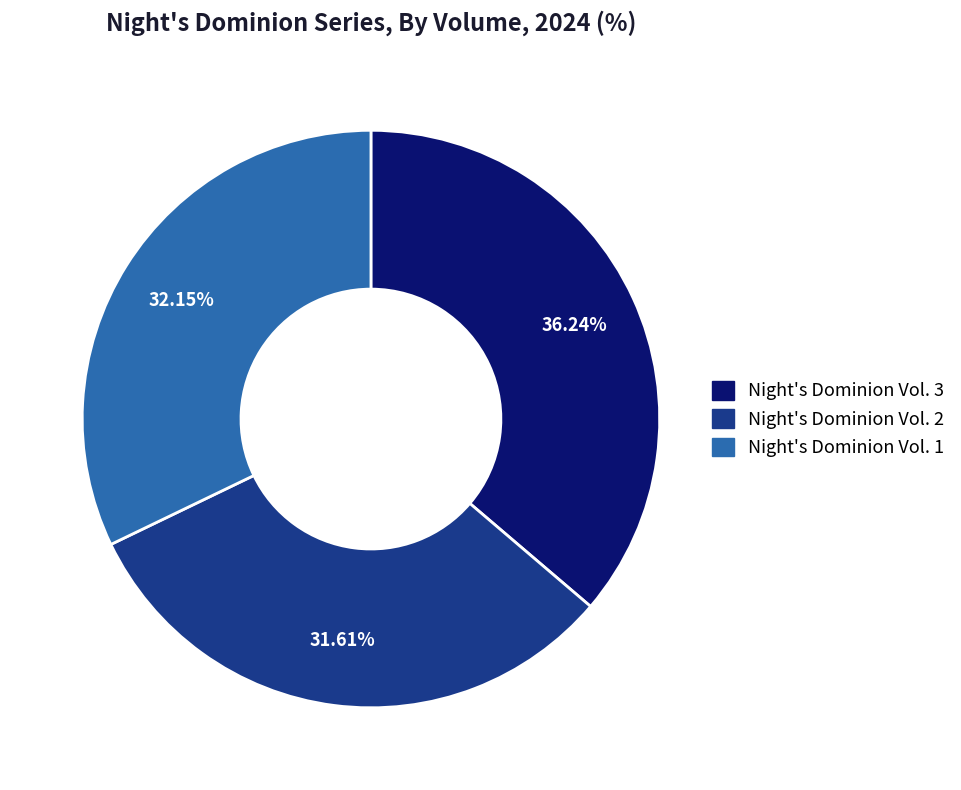

How many slices are in this pie chart?

3